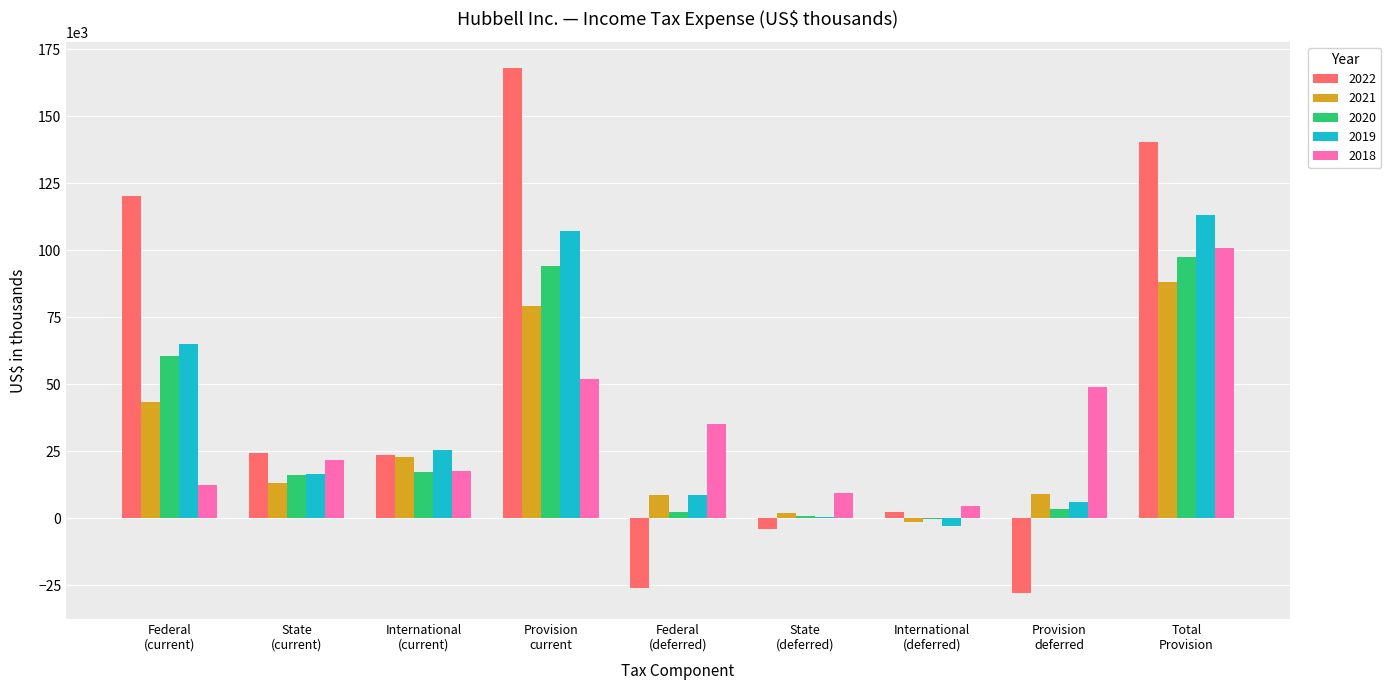

Which series has the largest total across all categories?

2022